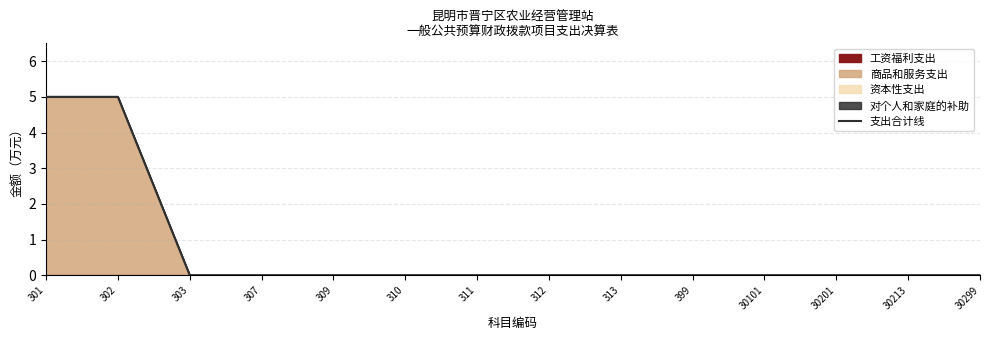

The value at 399 is -3. True or false?

False